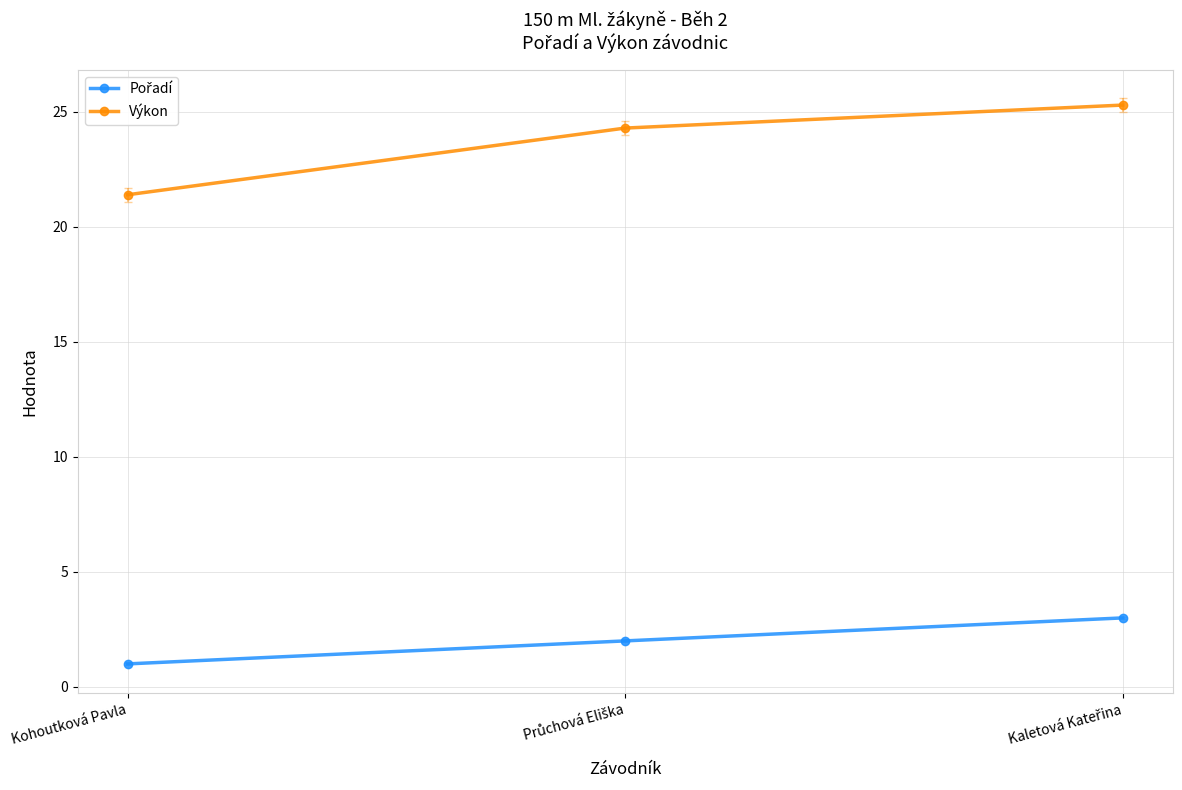

What is the greatest value displayed?

25.3